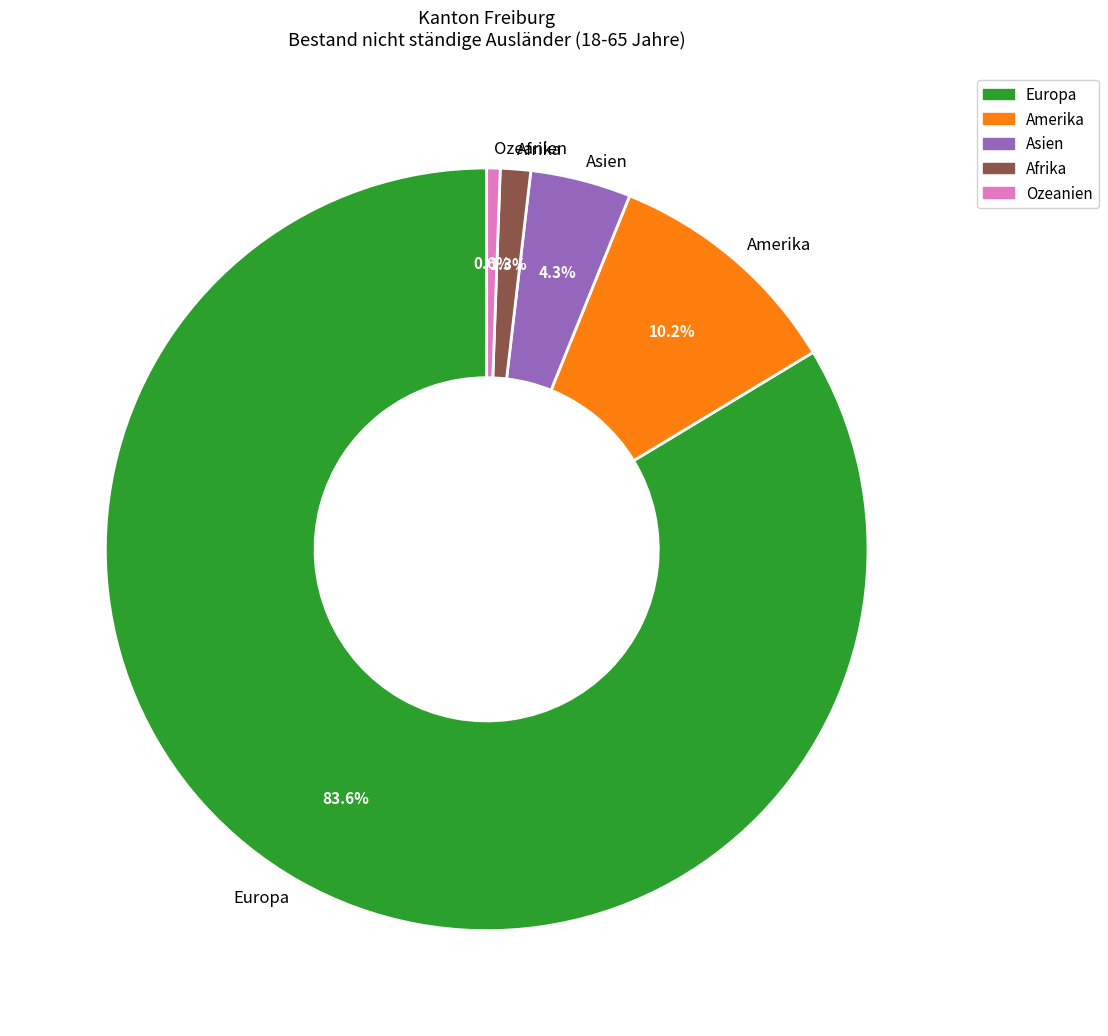

To the nearest percent, what is the difference between the largest and smallest slice percentages?

83%